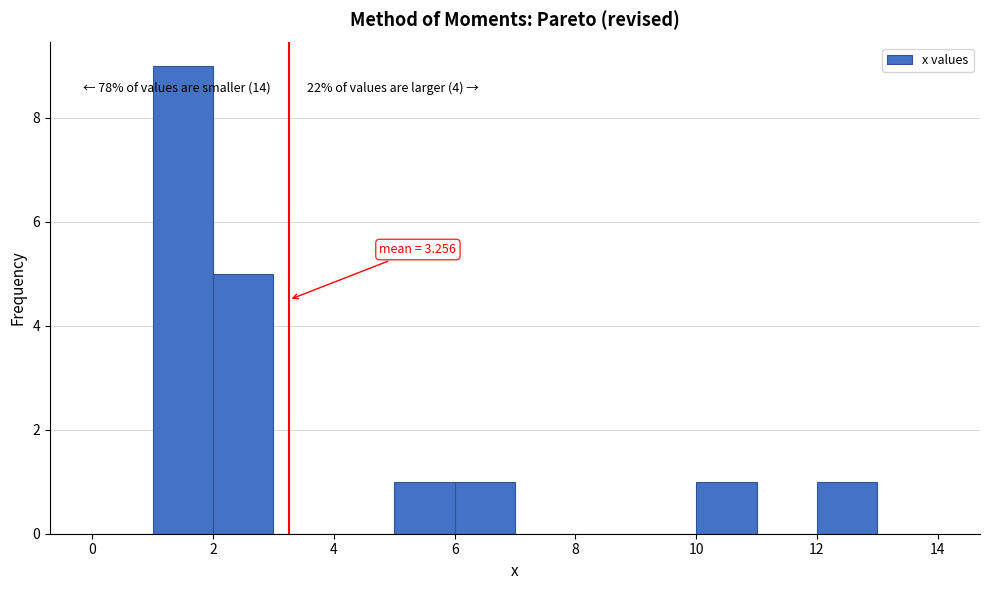

Over which range of the x-axis is the bar tallest?

1 to 2